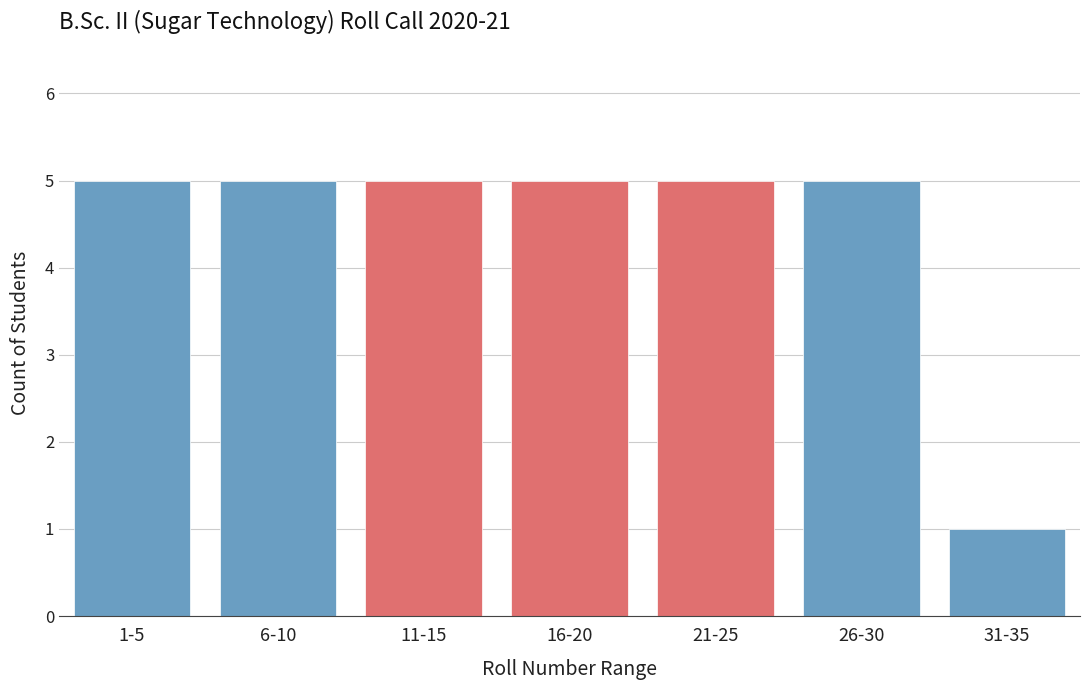

Reading left to right, what are all the values shown in this chart?

5	5	5	5	5	5	1